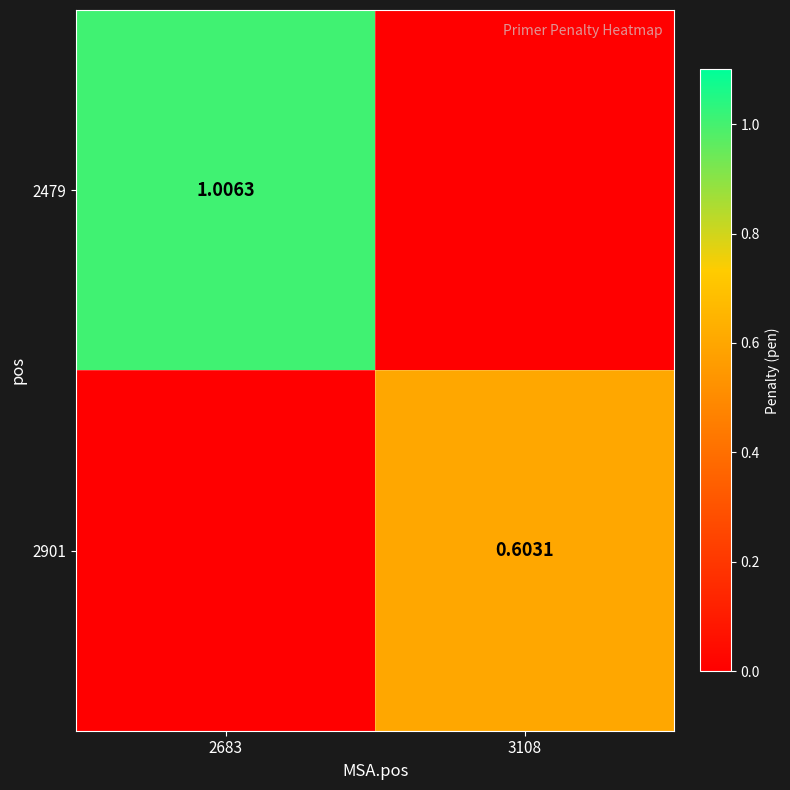

Is the value of 2479 at 2683 greater than the value of 2901 at 3108?

Yes